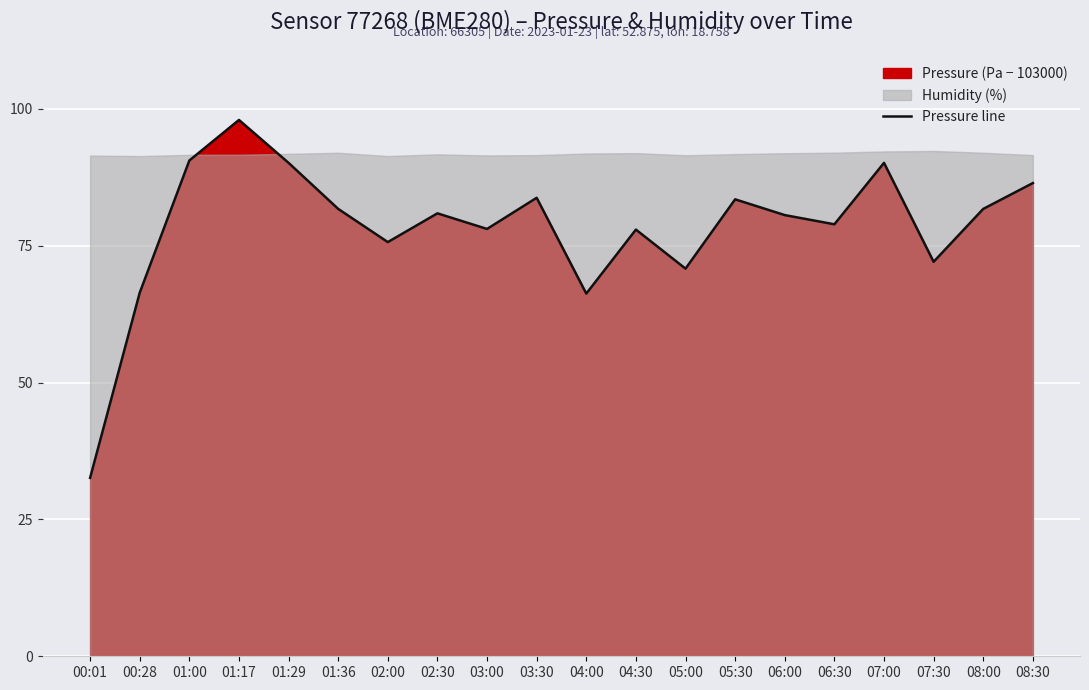

Reading left to right, list all the values displayed in this chart.

32.6	66.4	90.6	98.0	90.1	81.7	75.7	80.9	78.1	83.8	66.2	77.9	70.8	83.5	80.6	78.9	90.1	72.1	81.7	86.4